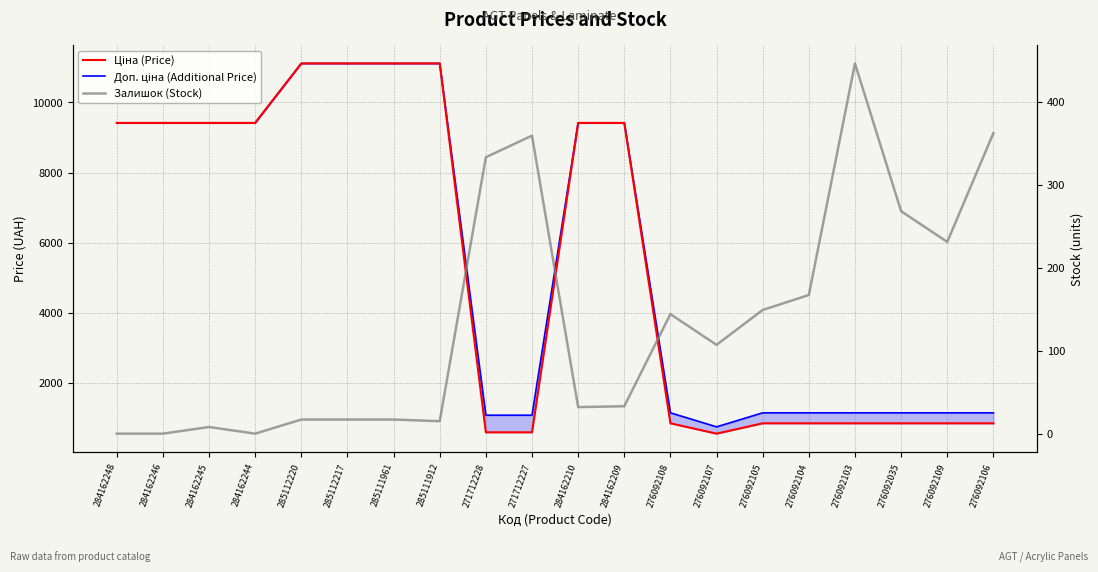

Rank the series by their maximum value, from lowest to highest.

Залишок (Stock), Доп. ціна (Additional Price), Ціна (Price)